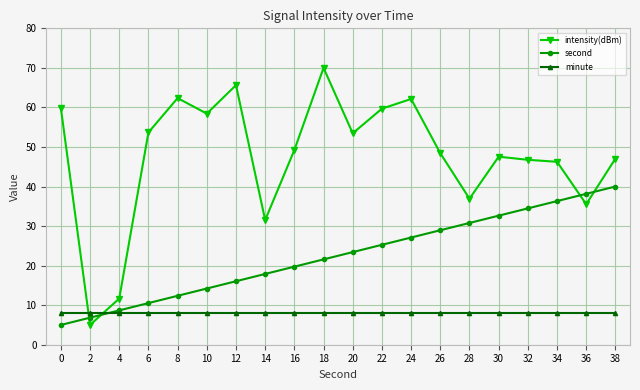

What is the difference between the second highest and second lowest values in the second series?

31.3